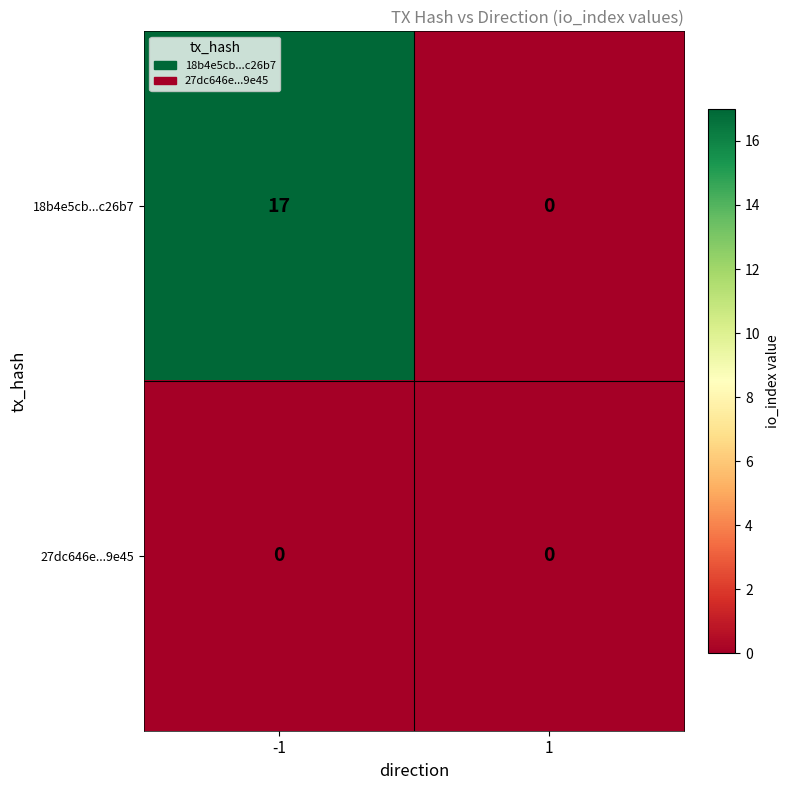

Between -1 and 1, which series saw the biggest shift?

18b4e5cb...c26b7